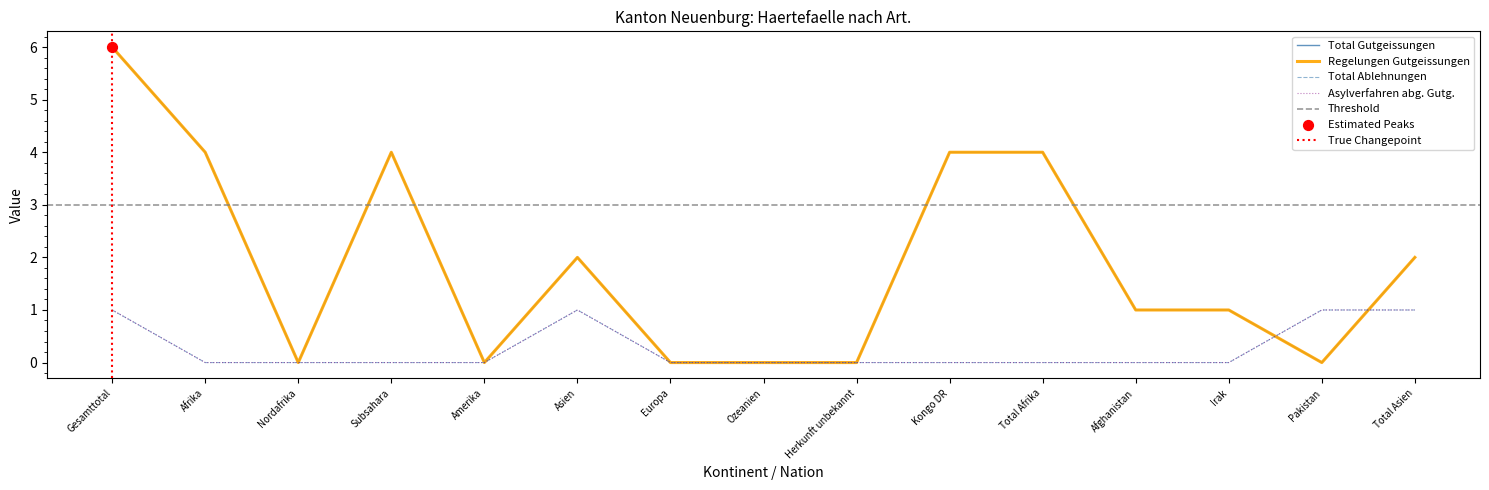

Which series reaches the maximum Y coordinate?

Total Gutgeissungen